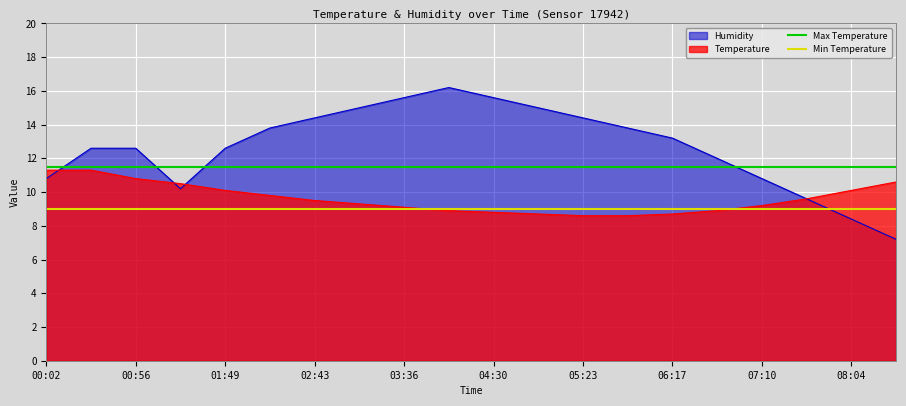

The Min Temperature series shows 9.0 at 00:02. True or false?

True